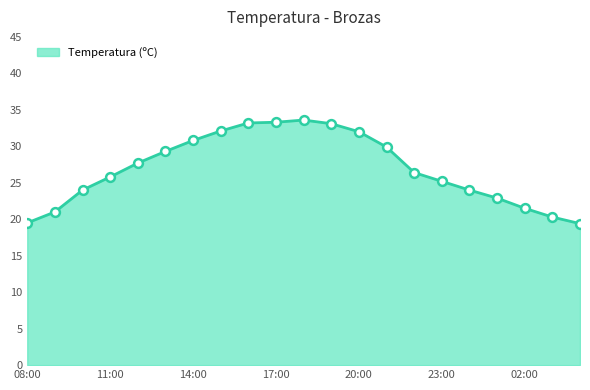

What is the minimum value shown in the chart?

19.4